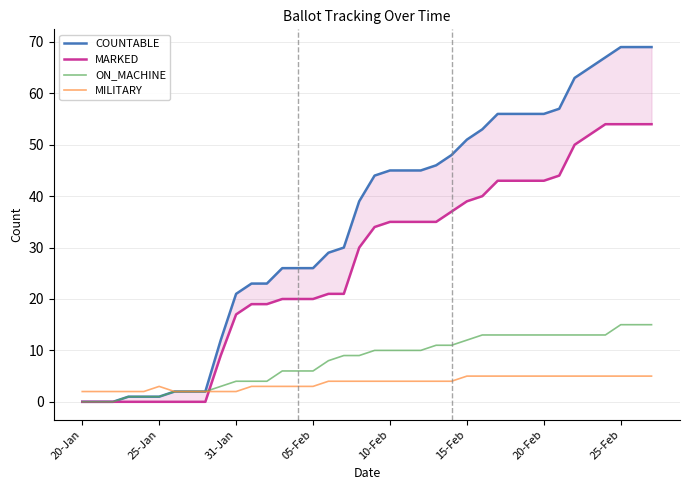

What is the average value of the COUNTABLE series?

35